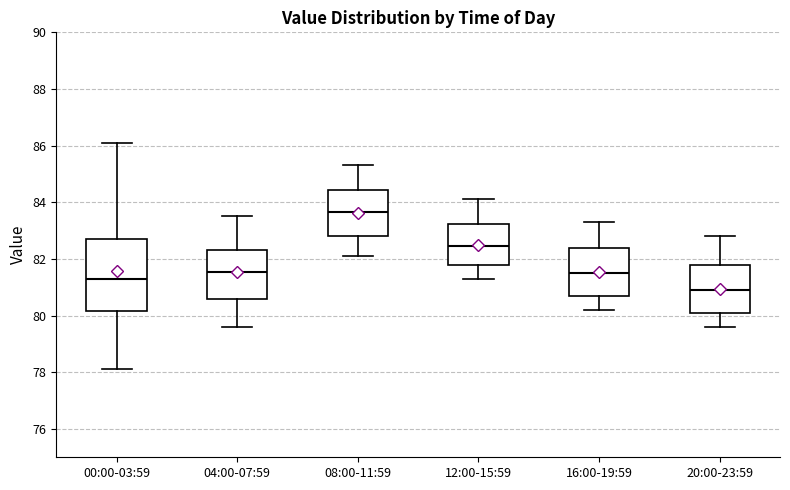

Reading left to right, transcribe this box plot: for each box, give where its median line is, the range the box spans, and where its two whiskers end, as read against the y-axis. The values are not printed on the chart, so give them approximately, as read against the axis.

00:00-03:59: median 81.4, box 80.2 to 82.8, whiskers 78.2 to 86.2
04:00-07:59: median 81.6, box 80.6 to 82.4, whiskers 79.6 to 83.6
08:00-11:59: median 83.6, box 82.8 to 84.4, whiskers 82.2 to 85.4
12:00-15:59: median 82.4, box 81.8 to 83.2, whiskers 81.4 to 84.2
16:00-19:59: median 81.6, box 80.8 to 82.4, whiskers 80.2 to 83.4
20:00-23:59: median 81.0, box 80.2 to 81.8, whiskers 79.6 to 82.8